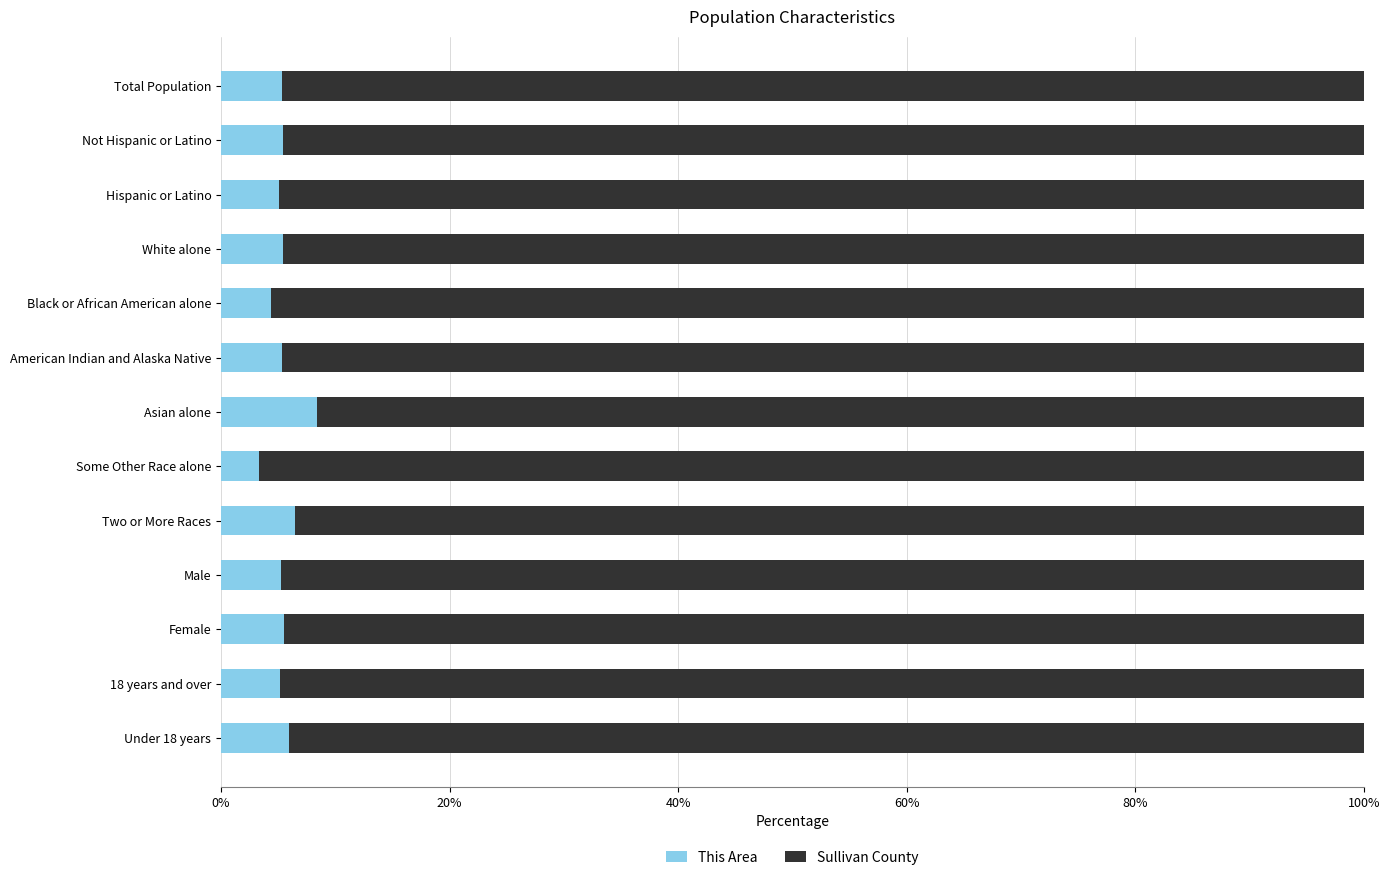

The This Area series shows 9.4 at Female. True or false?

False